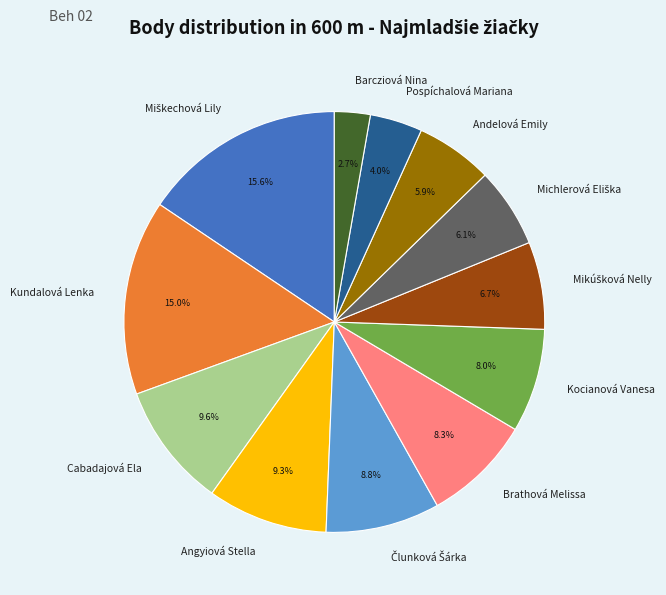

Approximately how many times larger is the value at Barcziová Nina compared to Cabadajová Ela?

0.3